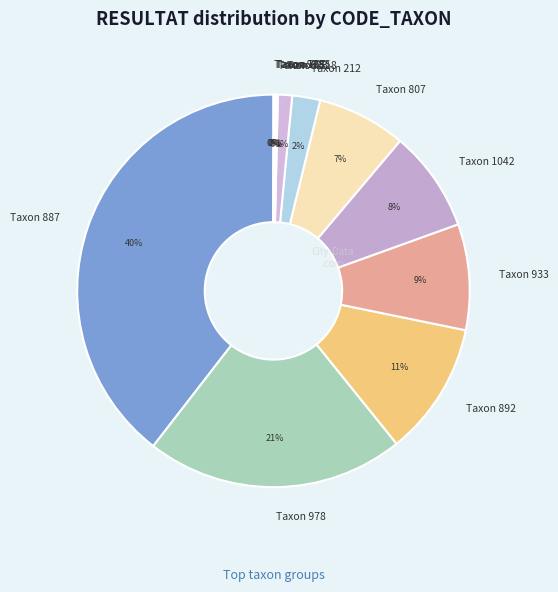

Do Taxon 1042 and Taxon 807 together represent more than half of the pie?

No